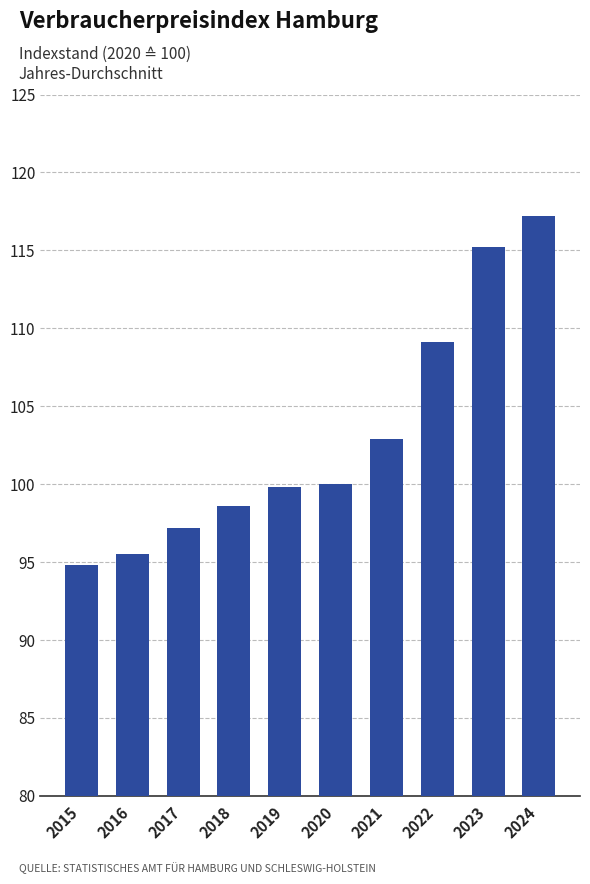

Is it true that the value at 2016 is 152.5?

False